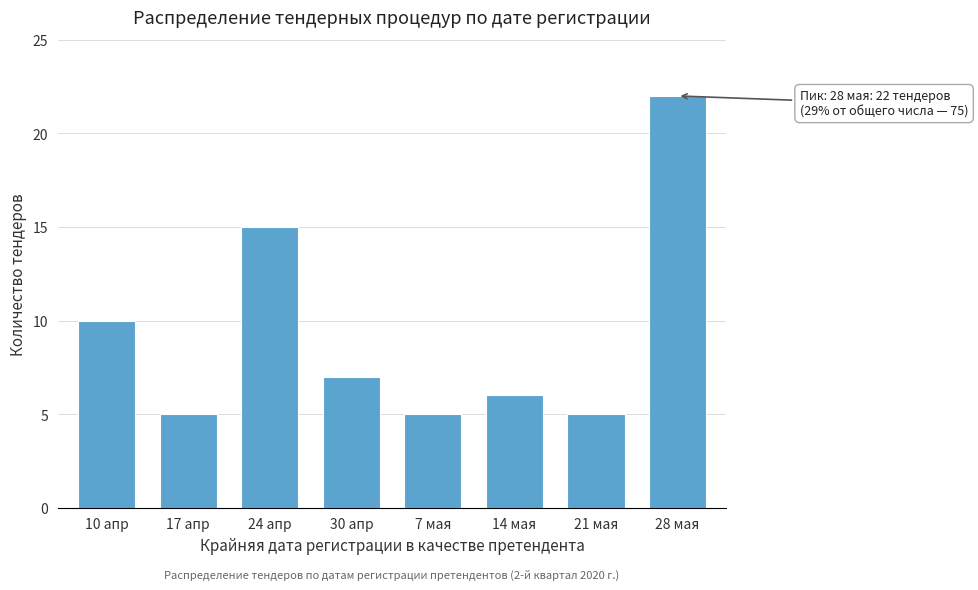

Reading left to right, what are all the values shown in this chart?

10 апр=10	17 апр=5	24 апр=15	30 апр=7	7 мая=5	14 мая=6	21 мая=5	28 мая=22